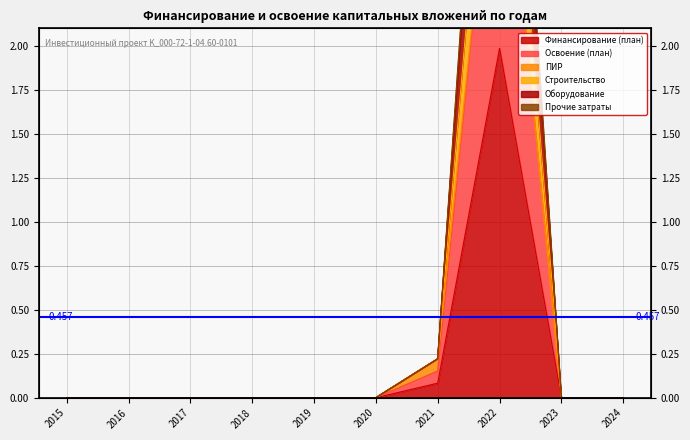

The value of Освоение (план) at 2015 is 0.0. True or false?

True